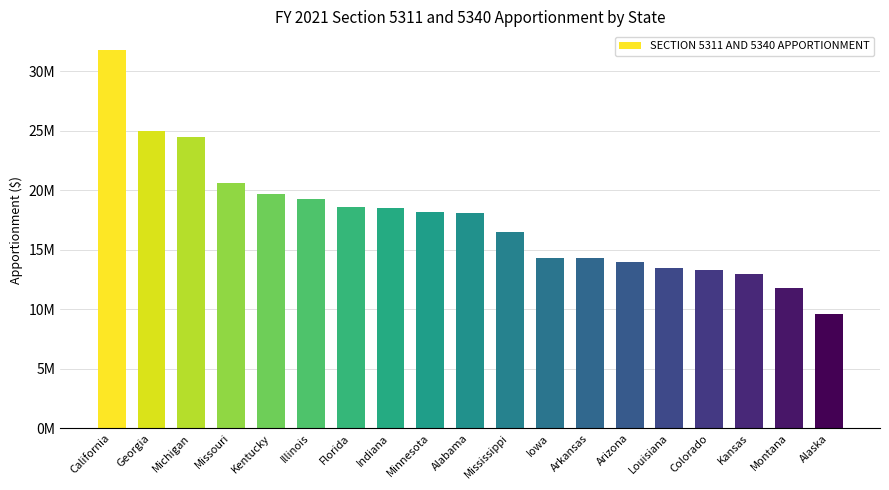

How many bars are there in total?

19